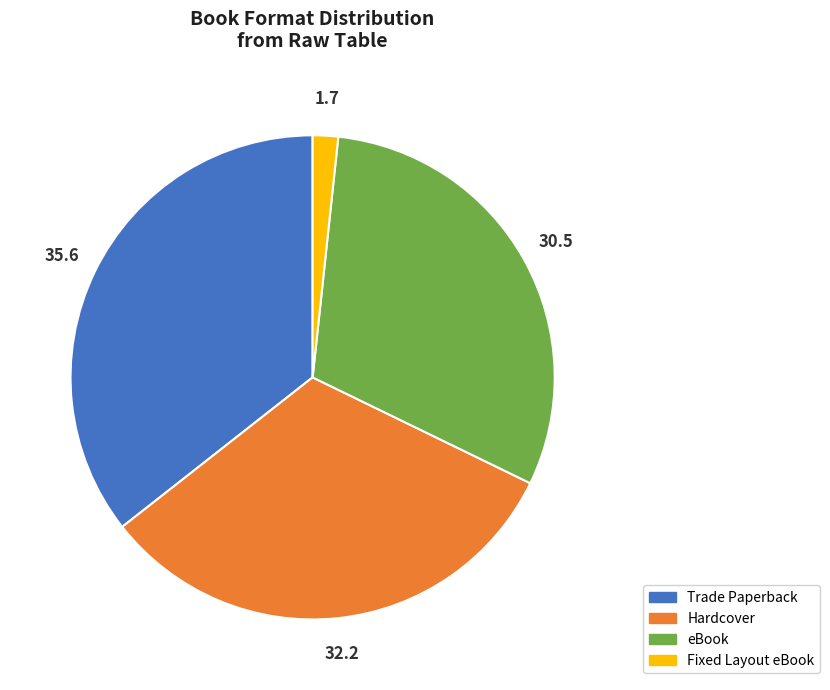

How many slices are in this pie chart?

4